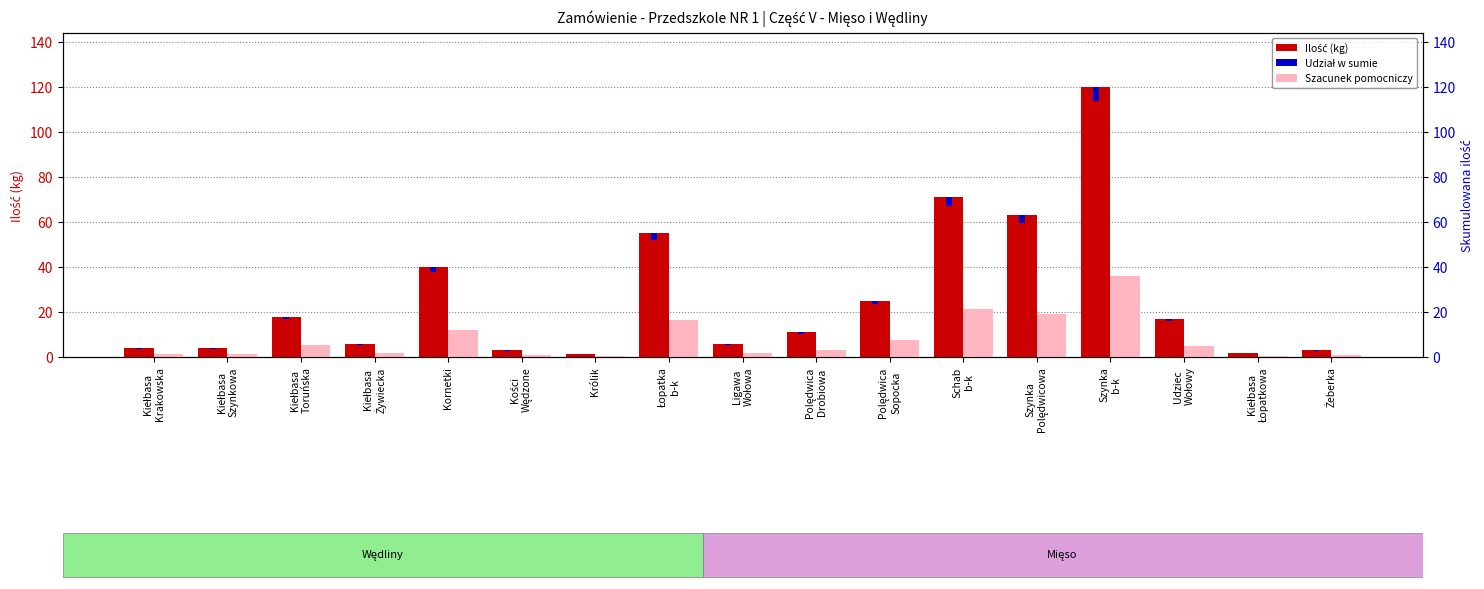

What are all the series names shown in the legend?

Ilość (kg), Szacunek pomocniczy, Udział w sumie